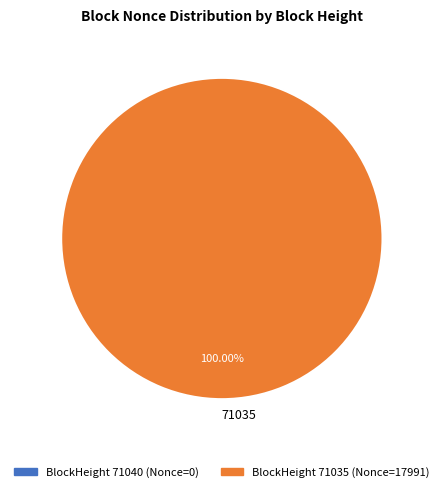

Does 71035 account for over 50% of the chart?

Yes